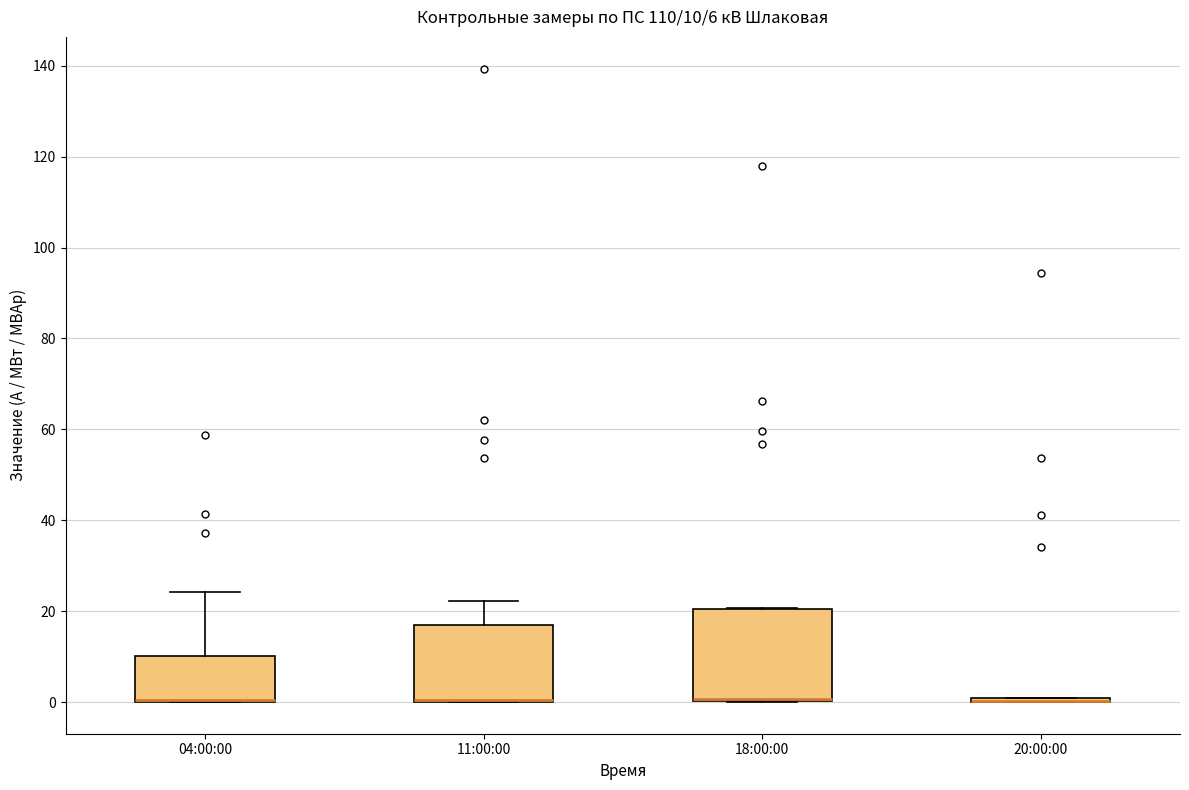

Comparing the boxes themselves (not the whiskers), which one is the tallest?

18:00:00